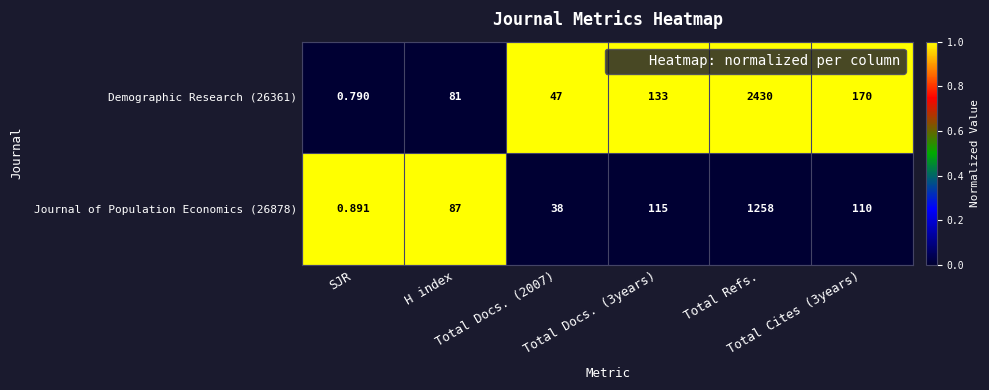

Reading left to right, extract all data points from this chart.

Demographic Research (26361): SJR=1	H index=81	Total Docs. (2007)=47	Total Docs. (3years)=133	Total Refs.=2430	Total Cites (3years)=170
Journal of Population Economics (26878): SJR=1	H index=87	Total Docs. (2007)=38	Total Docs. (3years)=115	Total Refs.=1258	Total Cites (3years)=110